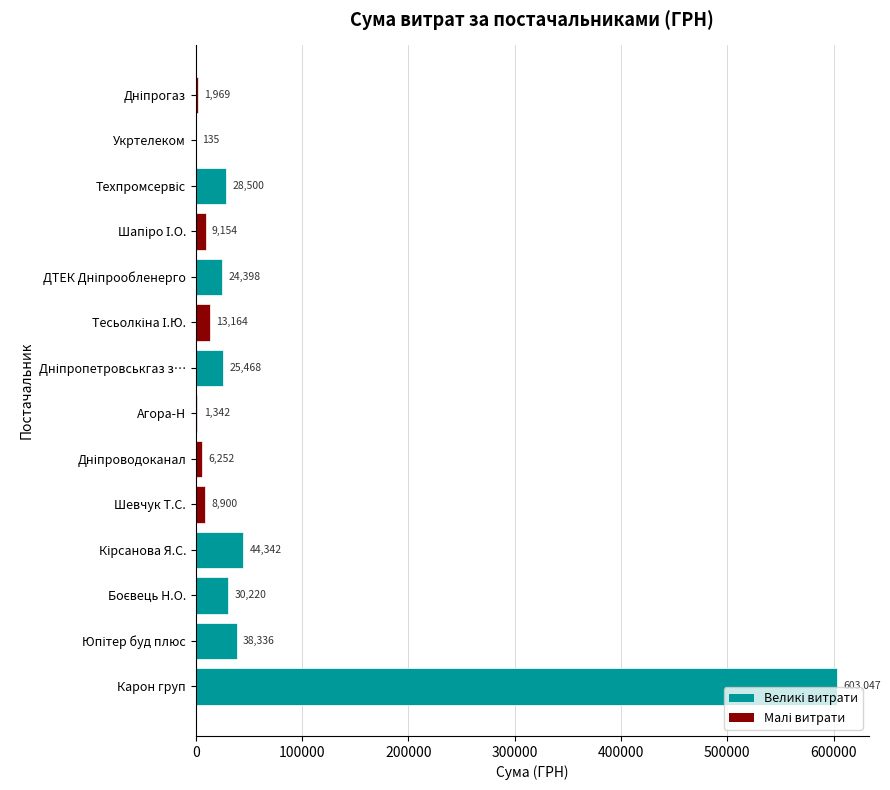

What is the greatest value displayed?

603046.7